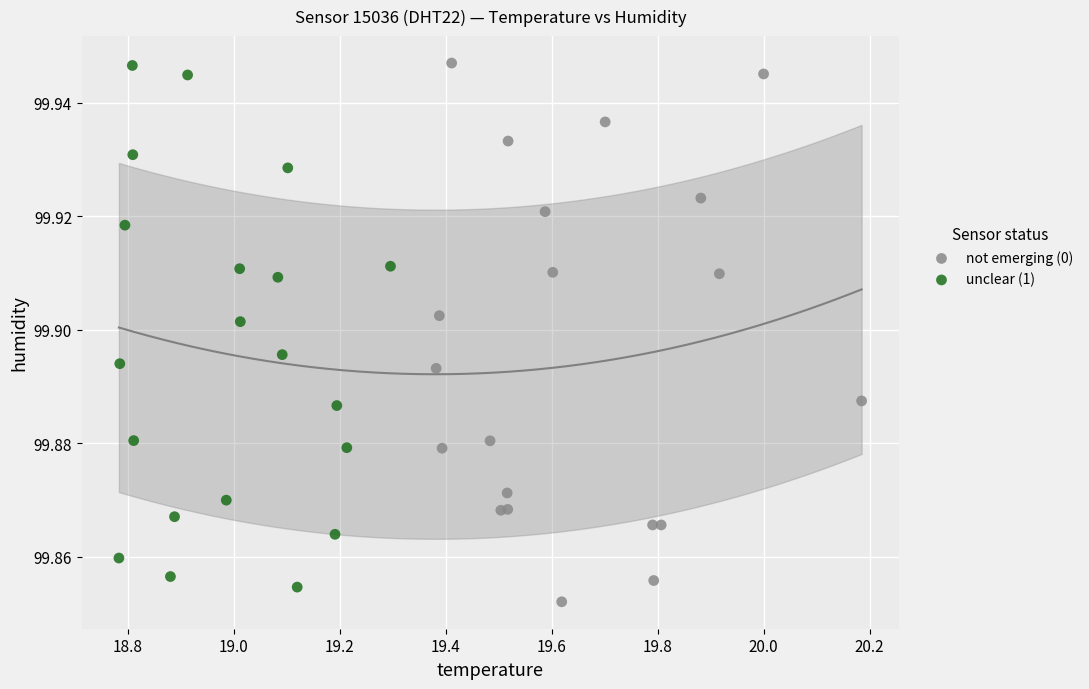

What are all the series names shown in the legend?

not emerging (0), unclear (1)